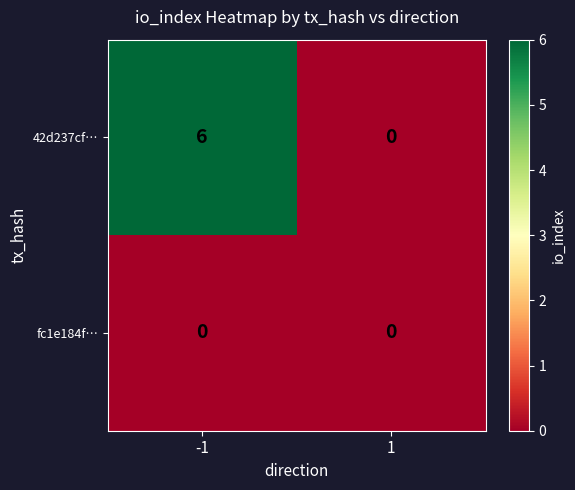

Rank the categories by 42d237cf… value from highest to lowest.

-1, 1